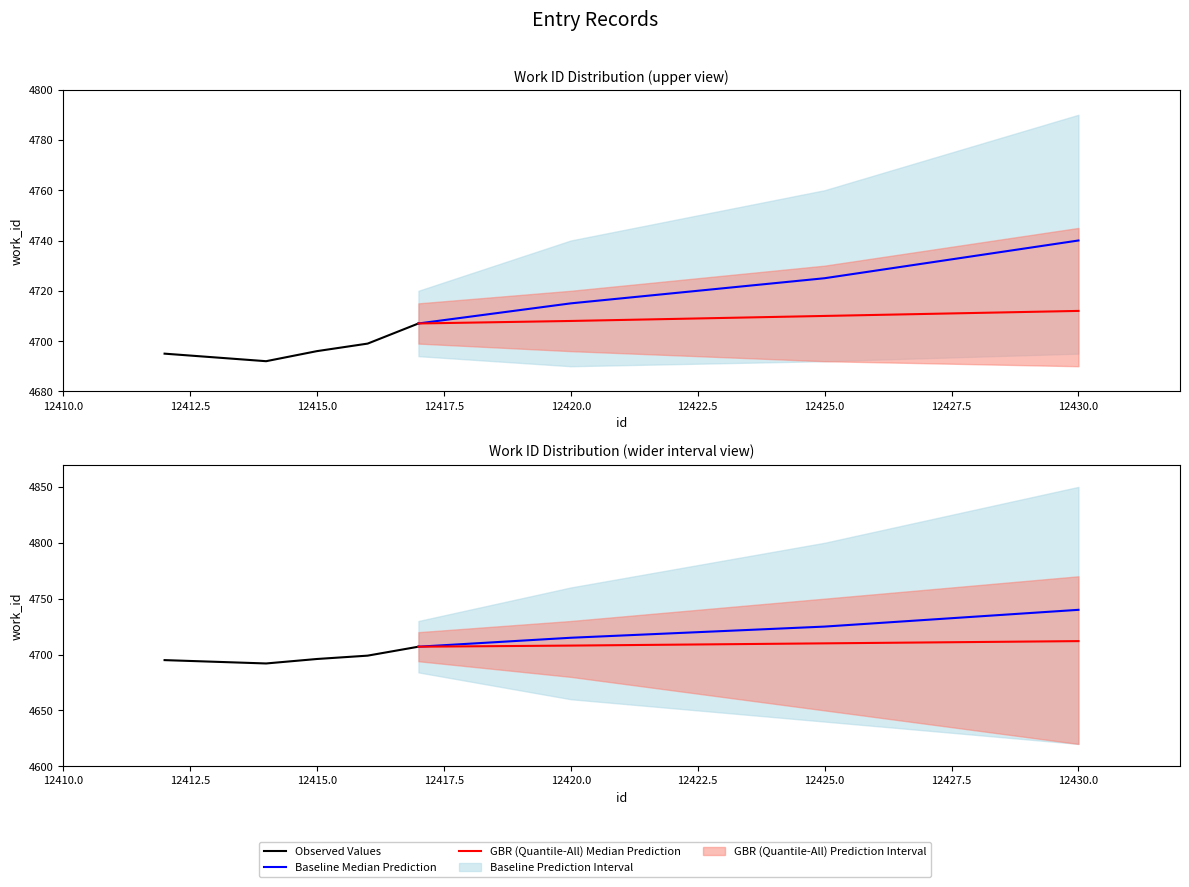

Where is the data nearest to the value 4699?

12416